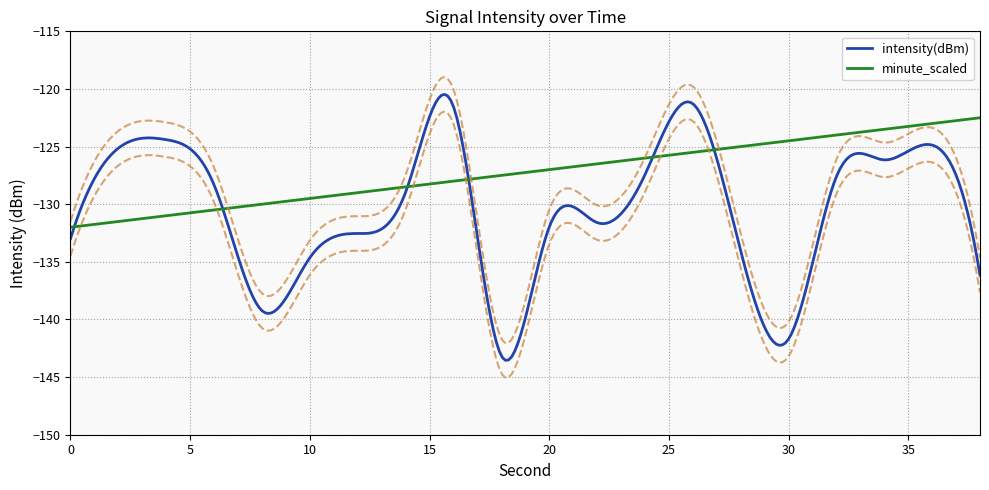

How many lines are shown in the chart?

2